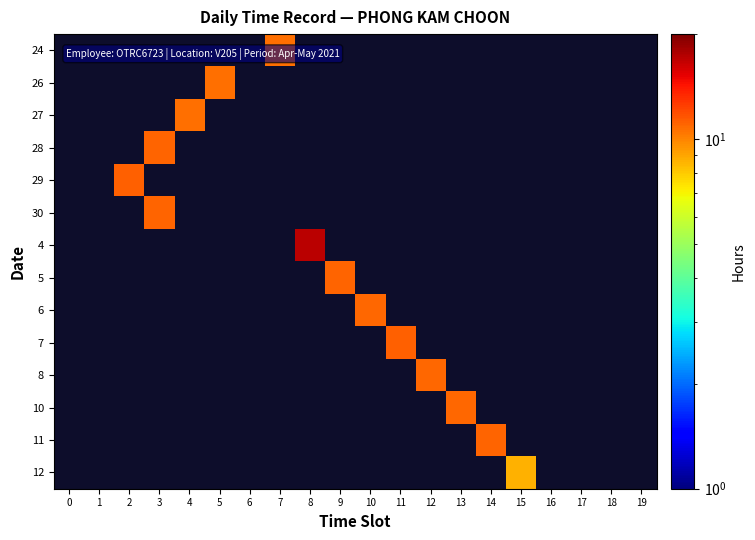

Reading right to left, what are all the values shown in this chart?

24: 19=0.0	18=0.0	17=0.0	16=0.0	15=0.0	14=0.0	13=0.0	12=0.0	11=0.0	10=0.0	9=0.0	8=0.0	7=10.6	6=0.0	5=0.0	4=0.0	3=0.0	2=0.0	1=0.0	0=0.0
26: 19=0.0	18=0.0	17=0.0	16=0.0	15=0.0	14=0.0	13=0.0	12=0.0	11=0.0	10=0.0	9=0.0	8=0.0	7=0.0	6=0.0	5=10.6	4=0.0	3=0.0	2=0.0	1=0.0	0=0.0
27: 19=0.0	18=0.0	17=0.0	16=0.0	15=0.0	14=0.0	13=0.0	12=0.0	11=0.0	10=0.0	9=0.0	8=0.0	7=0.0	6=0.0	5=0.0	4=10.7	3=0.0	2=0.0	1=0.0	0=0.0
28: 19=0.0	18=0.0	17=0.0	16=0.0	15=0.0	14=0.0	13=0.0	12=0.0	11=0.0	10=0.0	9=0.0	8=0.0	7=0.0	6=0.0	5=0.0	4=0.0	3=11.1	2=0.0	1=0.0	0=0.0
29: 19=0.0	18=0.0	17=0.0	16=0.0	15=0.0	14=0.0	13=0.0	12=0.0	11=0.0	10=0.0	9=0.0	8=0.0	7=0.0	6=0.0	5=0.0	4=0.0	3=0.0	2=11.2	1=0.0	0=0.0
30: 19=0.0	18=0.0	17=0.0	16=0.0	15=0.0	14=0.0	13=0.0	12=0.0	11=0.0	10=0.0	9=0.0	8=0.0	7=0.0	6=0.0	5=0.0	4=0.0	3=11.1	2=0.0	1=0.0	0=0.0
4: 19=0.0	18=0.0	17=0.0	16=0.0	15=0.0	14=0.0	13=0.0	12=0.0	11=0.0	10=0.0	9=0.0	8=17.0	7=0.0	6=0.0	5=0.0	4=0.0	3=0.0	2=0.0	1=0.0	0=0.0
5: 19=0.0	18=0.0	17=0.0	16=0.0	15=0.0	14=0.0	13=0.0	12=0.0	11=0.0	10=0.0	9=11.1	8=0.0	7=0.0	6=0.0	5=0.0	4=0.0	3=0.0	2=0.0	1=0.0	0=0.0
6: 19=0.0	18=0.0	17=0.0	16=0.0	15=0.0	14=0.0	13=0.0	12=0.0	11=0.0	10=10.9	9=0.0	8=0.0	7=0.0	6=0.0	5=0.0	4=0.0	3=0.0	2=0.0	1=0.0	0=0.0
7: 19=0.0	18=0.0	17=0.0	16=0.0	15=0.0	14=0.0	13=0.0	12=0.0	11=11.2	10=0.0	9=0.0	8=0.0	7=0.0	6=0.0	5=0.0	4=0.0	3=0.0	2=0.0	1=0.0	0=0.0
8: 19=0.0	18=0.0	17=0.0	16=0.0	15=0.0	14=0.0	13=0.0	12=10.9	11=0.0	10=0.0	9=0.0	8=0.0	7=0.0	6=0.0	5=0.0	4=0.0	3=0.0	2=0.0	1=0.0	0=0.0
10: 19=0.0	18=0.0	17=0.0	16=0.0	15=0.0	14=0.0	13=11.0	12=0.0	11=0.0	10=0.0	9=0.0	8=0.0	7=0.0	6=0.0	5=0.0	4=0.0	3=0.0	2=0.0	1=0.0	0=0.0
11: 19=0.0	18=0.0	17=0.0	16=0.0	15=0.0	14=11.0	13=0.0	12=0.0	11=0.0	10=0.0	9=0.0	8=0.0	7=0.0	6=0.0	5=0.0	4=0.0	3=0.0	2=0.0	1=0.0	0=0.0
12: 19=0.0	18=0.0	17=0.0	16=0.0	15=8.7	14=0.0	13=0.0	12=0.0	11=0.0	10=0.0	9=0.0	8=0.0	7=0.0	6=0.0	5=0.0	4=0.0	3=0.0	2=0.0	1=0.0	0=0.0